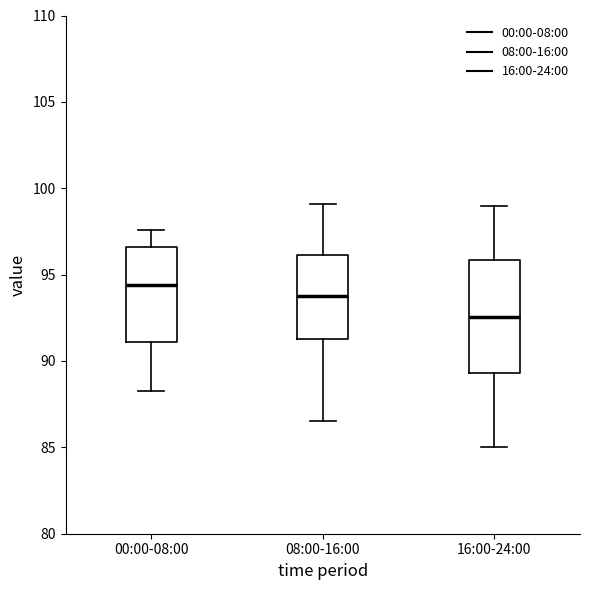

Which box has the highest median line?

00:00-08:00